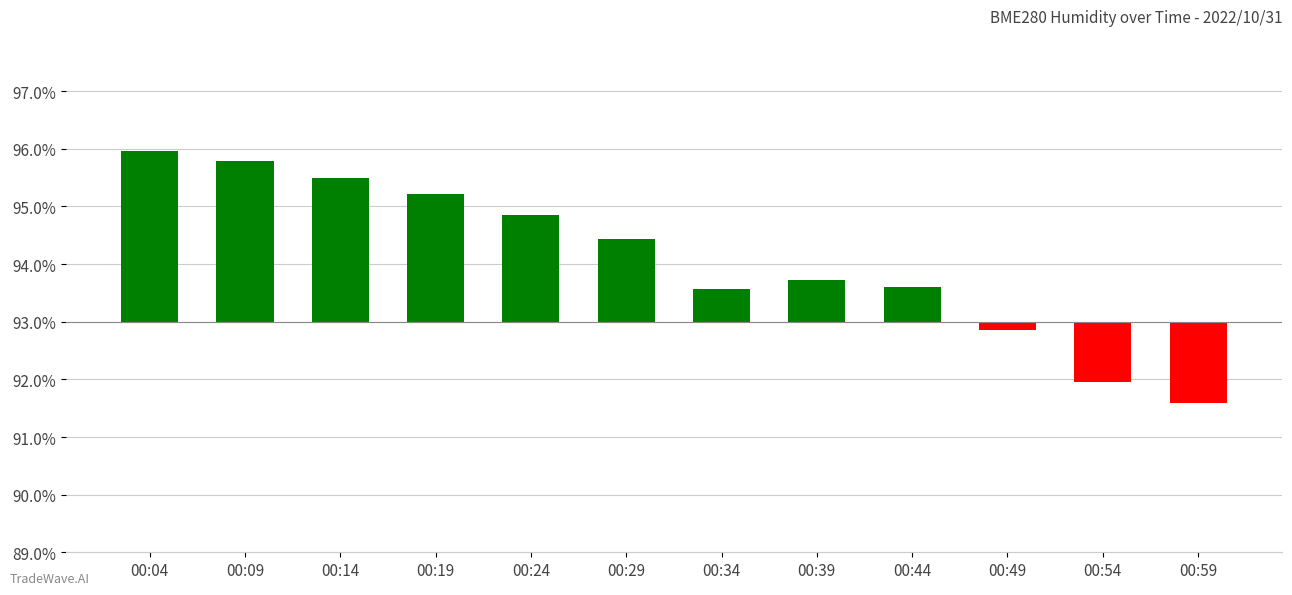

What is the value of the 1st bar from the left?

3.0